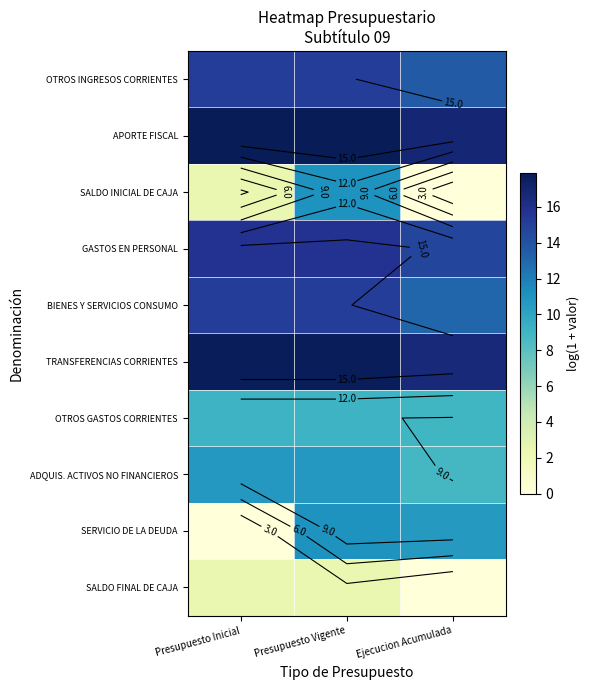

How many categories are shown in the chart?

3